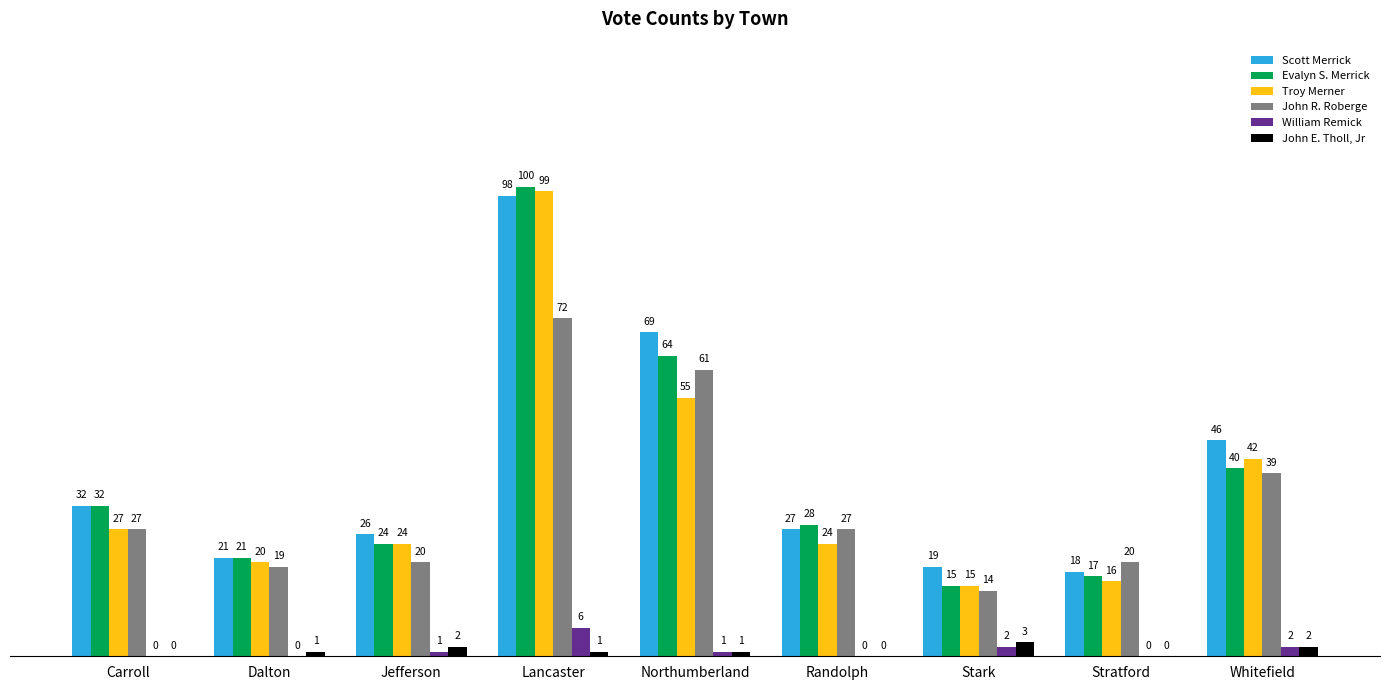

Reading left to right, what are all the values shown in this chart?

Scott Merrick: 32	21	26	98	69	27	19	18	46
Evalyn S. Merrick: 32	21	24	100	64	28	15	17	40
Troy Merner: 27	20	24	99	55	24	15	16	42
John R. Roberge: 27	19	20	72	61	27	14	20	39
William Remick: 0	0	1	6	1	0	2	0	2
John E. Tholl, Jr: 0	1	2	1	1	0	3	0	2